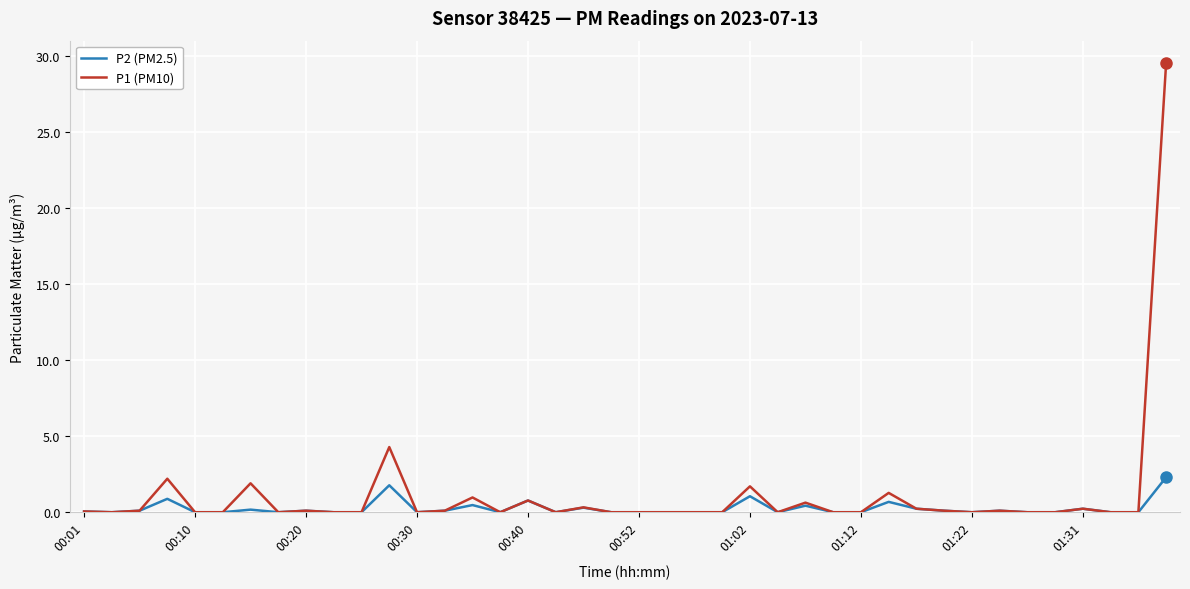

What is the maximum value for P1 (PM10)?

29.5